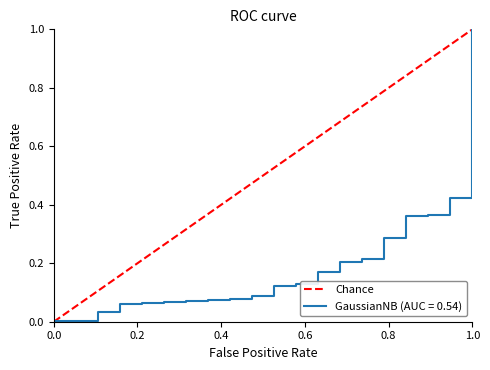

How many positive values are there?

1